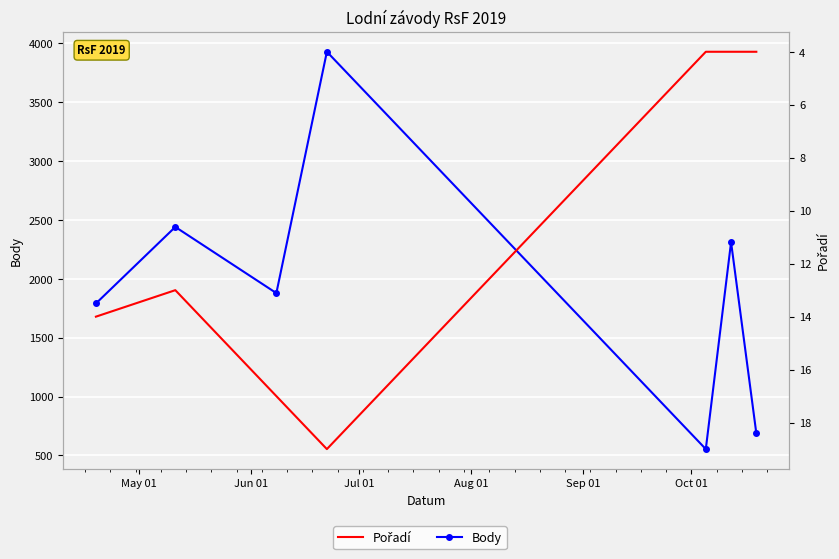

What is the value of the Pořadí point at the 4th from the left?

19